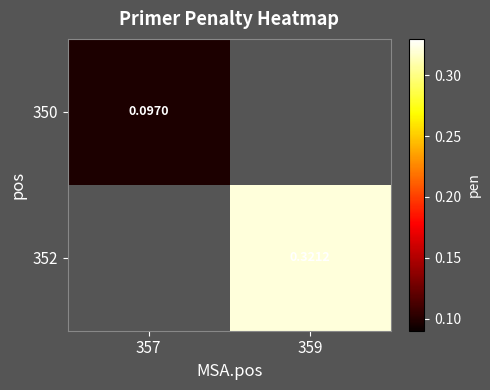

Is the value of 350 at 357 greater than the value of 352 at 359?

No